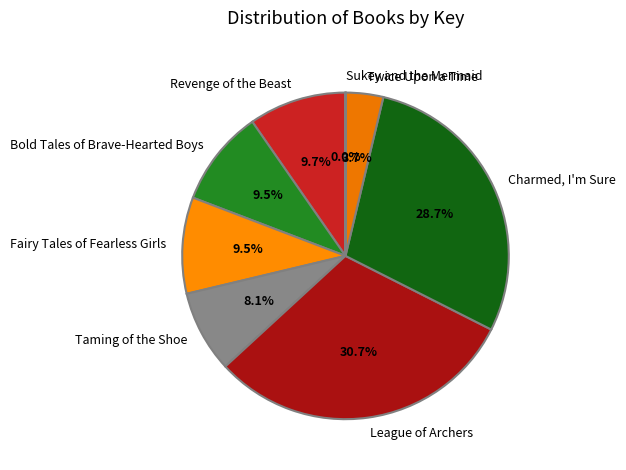

What is the ratio of the value at Twice Upon a Time to the value at League of Archers?

0.1